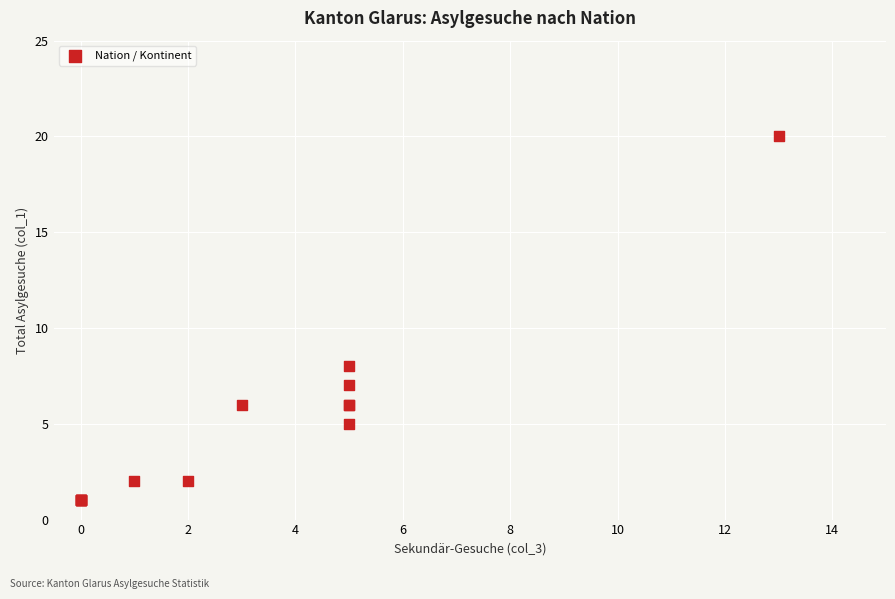

What Y value in the scatter plot is closest to 10?

8